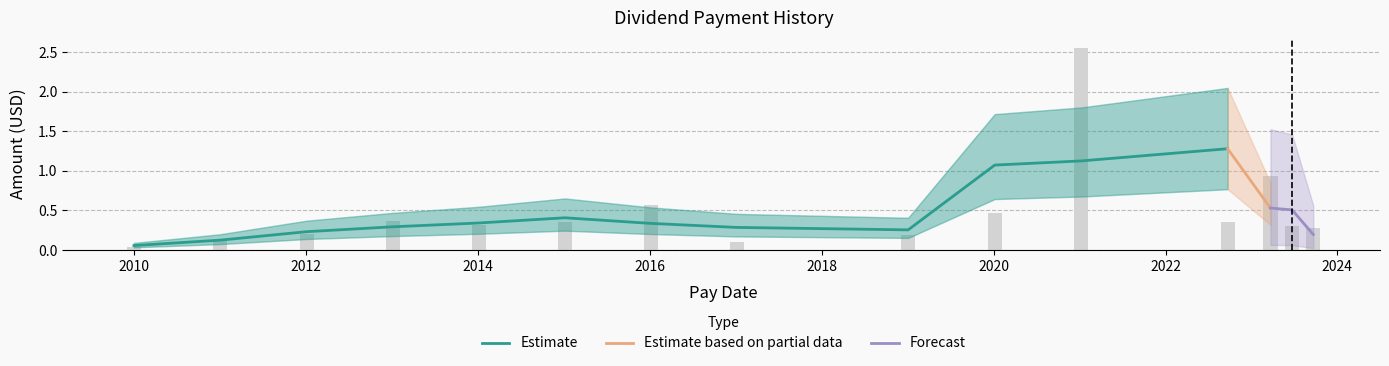

Are the bars grouped side by side (vs. stacked)?

No